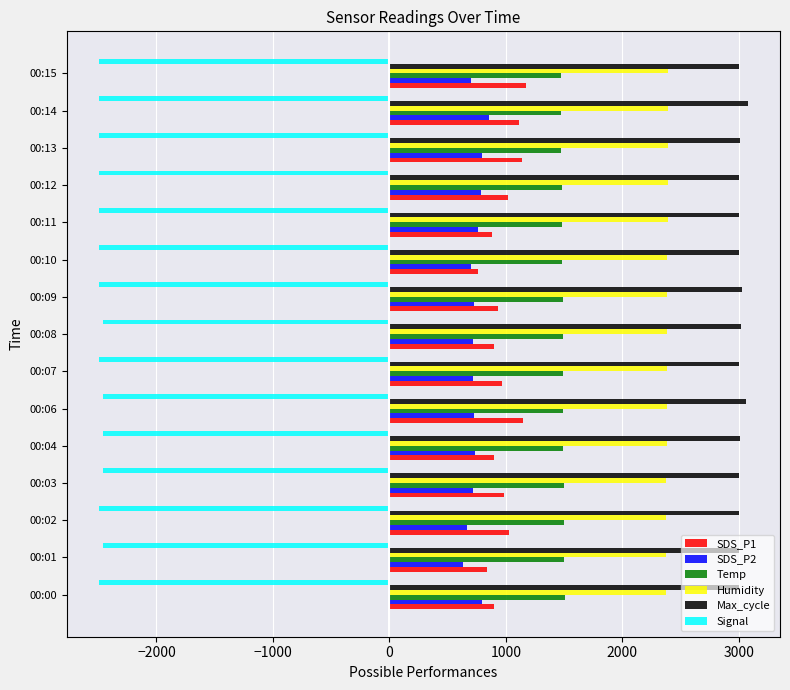

What is the lowest value of the Signal series?

-2490.0